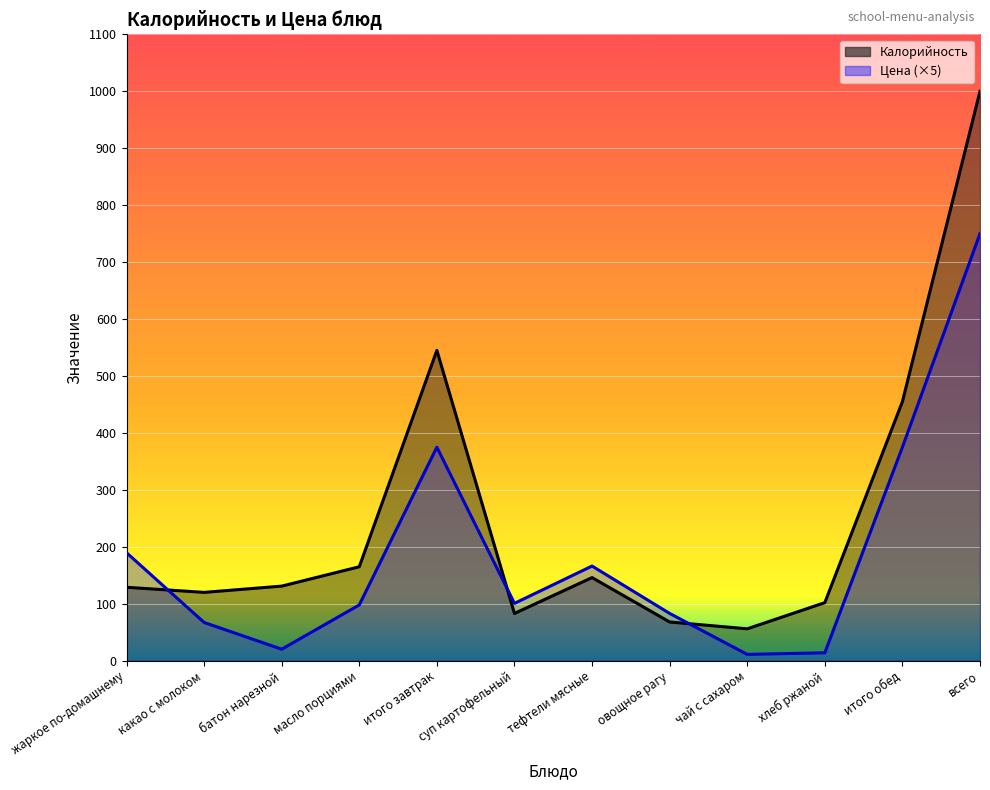

What is the sum of all Калорийность values?

3000.0